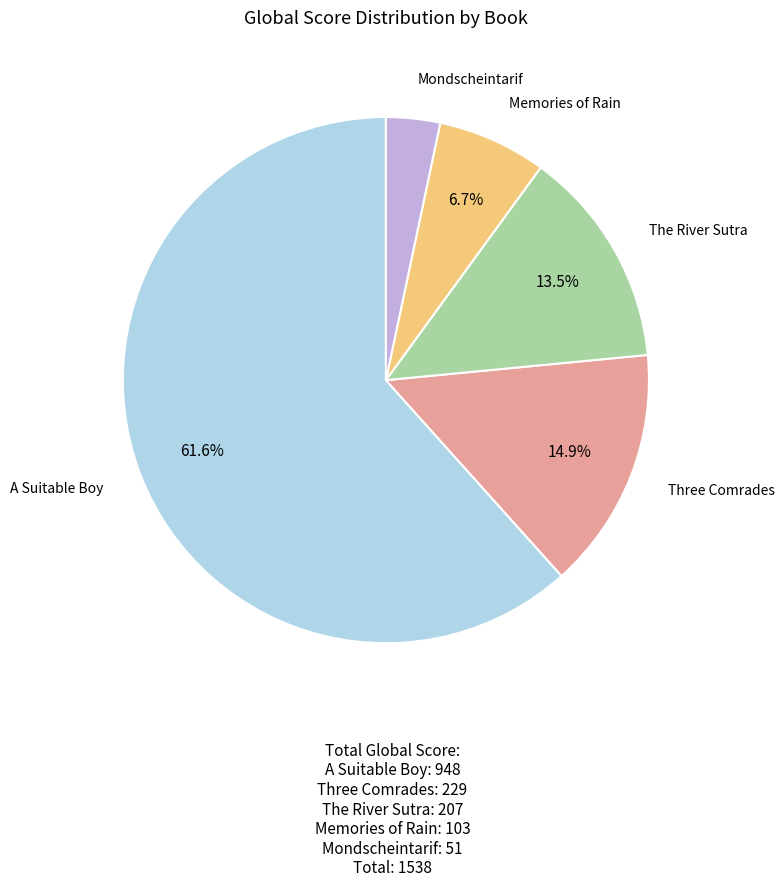

True or false: A Suitable Boy accounts for 62% of the total.

True